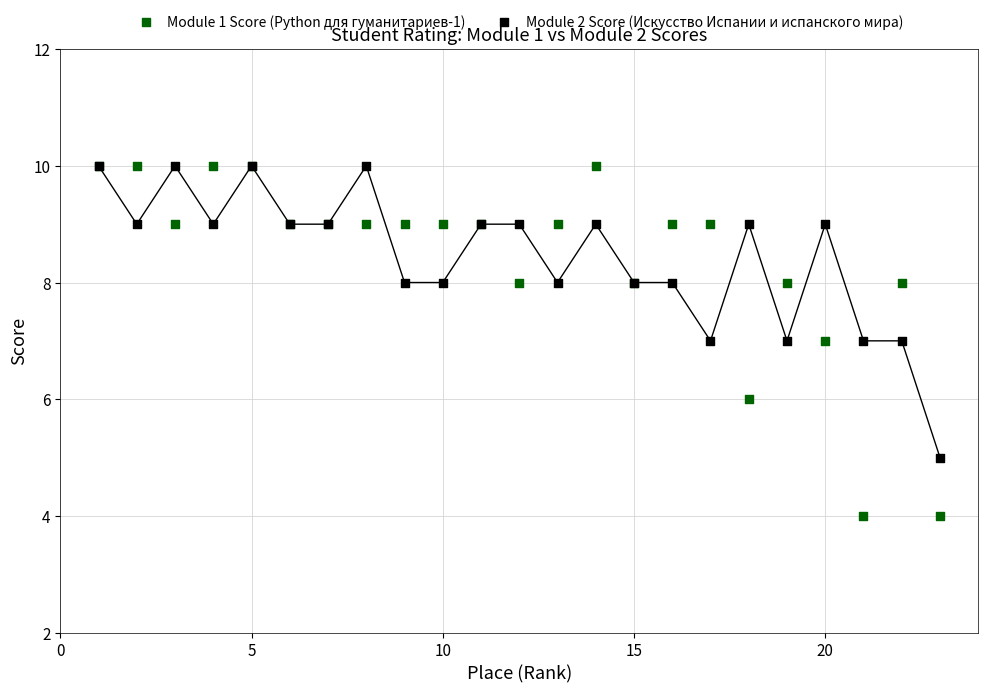

Which series reaches the minimum Y coordinate?

Module 1 Score (Python для гуманитариев-1)